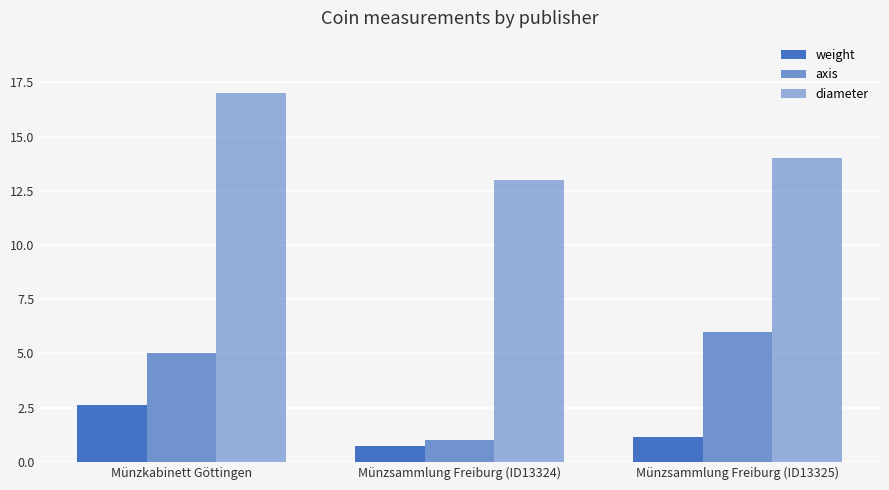

Is the value of axis at Münzkabinett Göttingen greater than the value of diameter at Münzsammlung Freiburg (ID13324)?

No